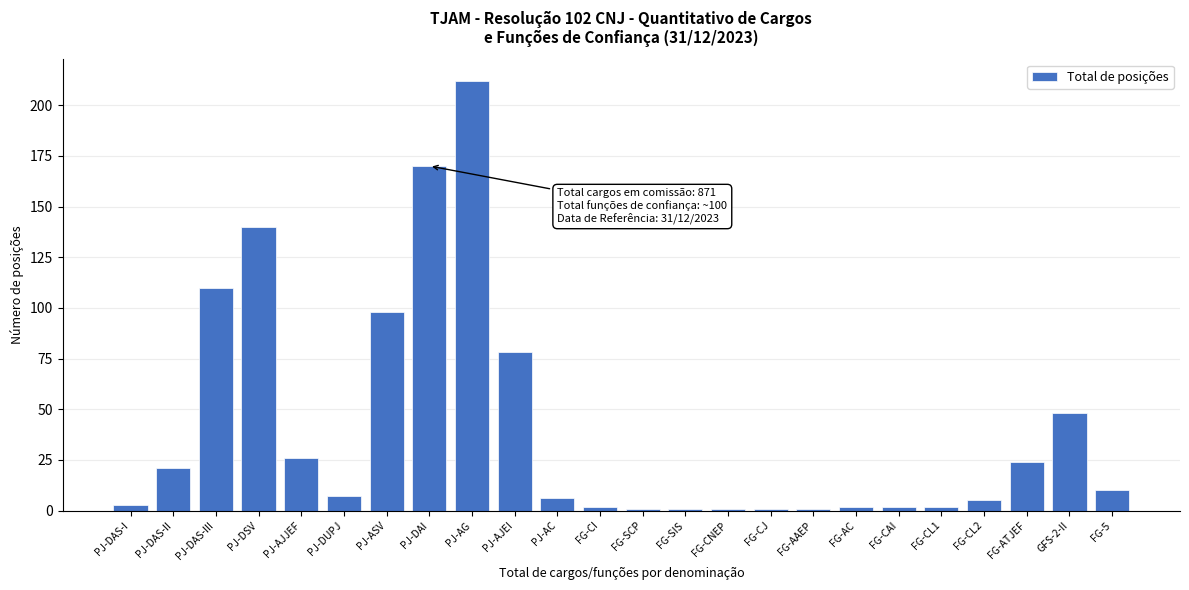

Reading left to right, extract all data points from this chart.

PJ-DAS-I=3	PJ-DAS-II=21	PJ-DAS-III=110	PJ-DSV=140	PJ-AJJEF=26	PJ-DUPJ=7	PJ-ASV=98	PJ-DAI=170	PJ-AG=212	PJ-AJEI=78	PJ-AC=6	FG-CI=2	FG-SCP=1	FG-SIS=1	FG-CNEP=1	FG-CJ=1	FG-AAEP=1	FG-AC=2	FG-CAI=2	FG-CL1=2	FG-CL2=5	FG-ATJEF=24	GFS-2-II=48	FG-5=10